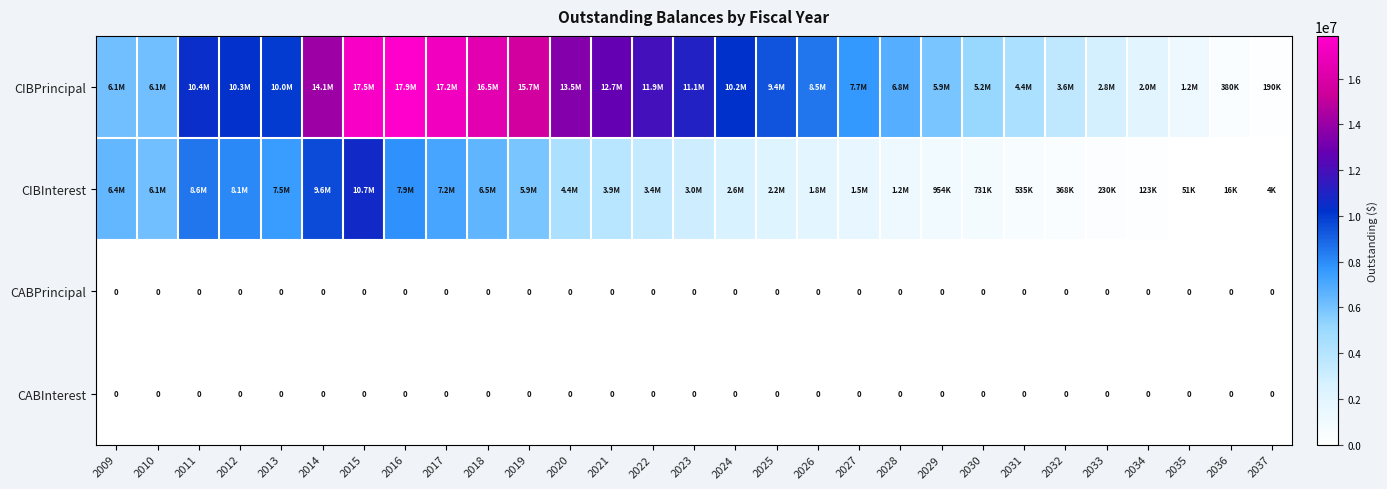

Rank the series by their maximum value, from highest to lowest.

CIBPrincipal, CIBInterest, CABPrincipal, CABInterest